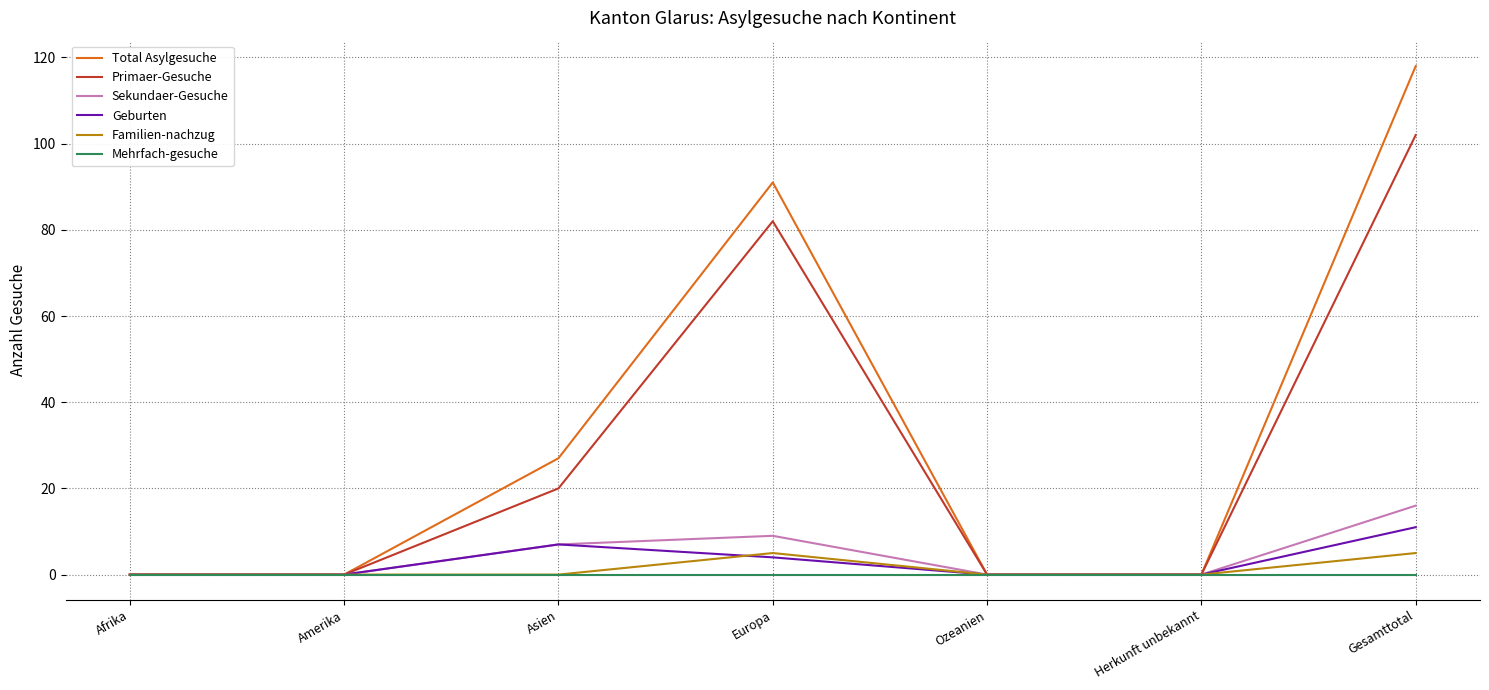

Which series changed the most between Asien and Ozeanien?

Total Asylgesuche